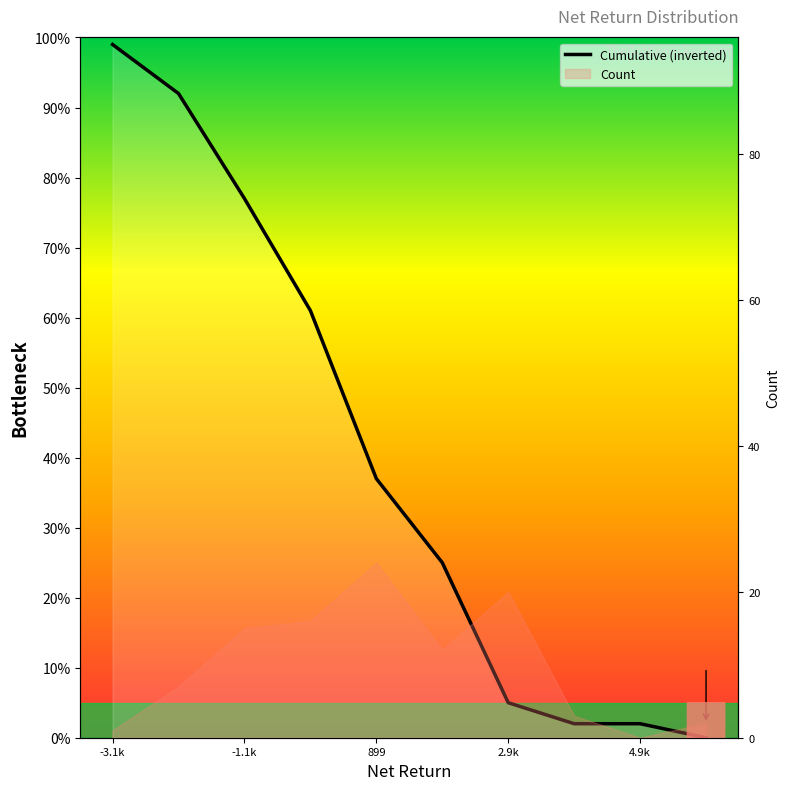

At which label does the data first exceed 37?

-3.1k